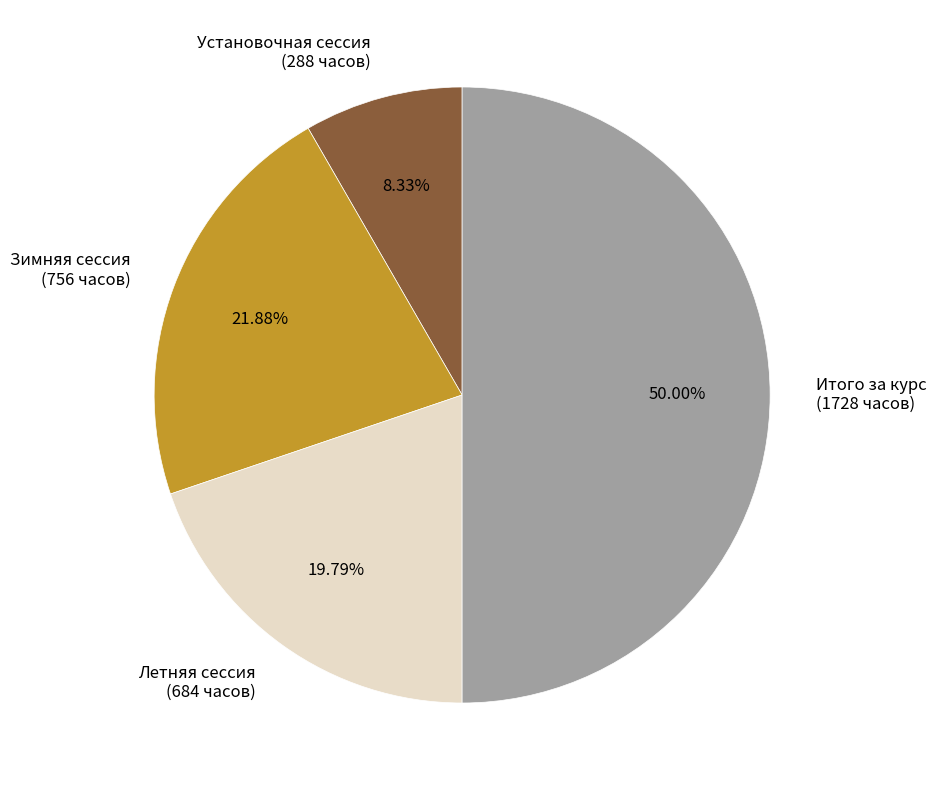

Does Установочная сессия (288 часов) represent more than half of the total?

No